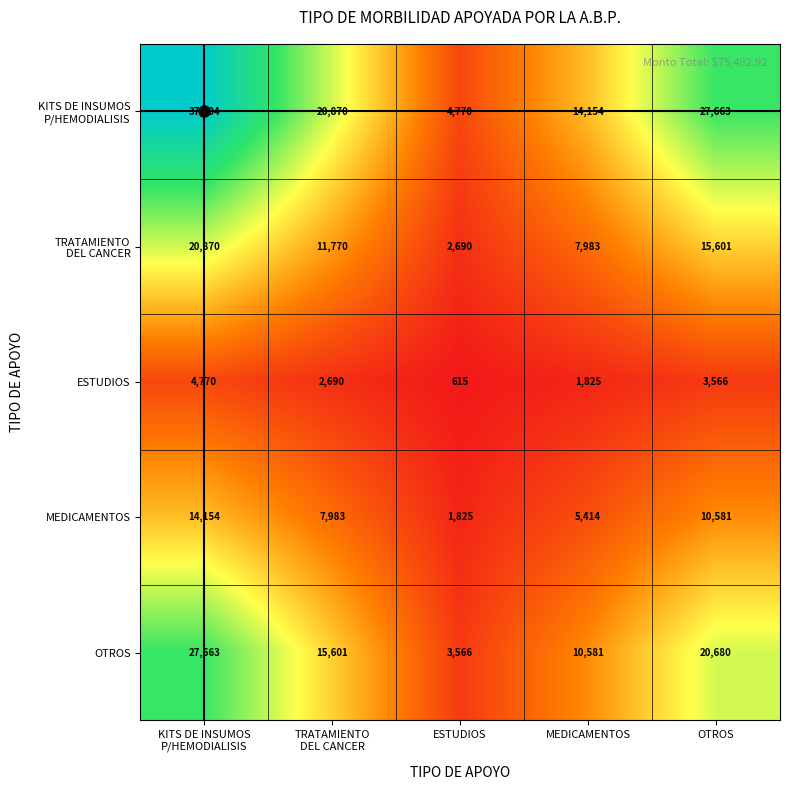

What is the average value of the MEDICAMENTOS series?

7991